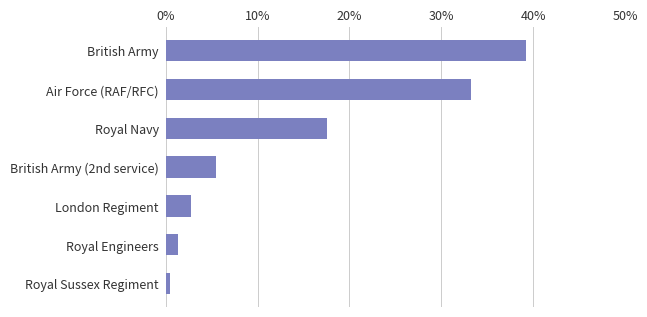

Does the chart contain any negative values?

No